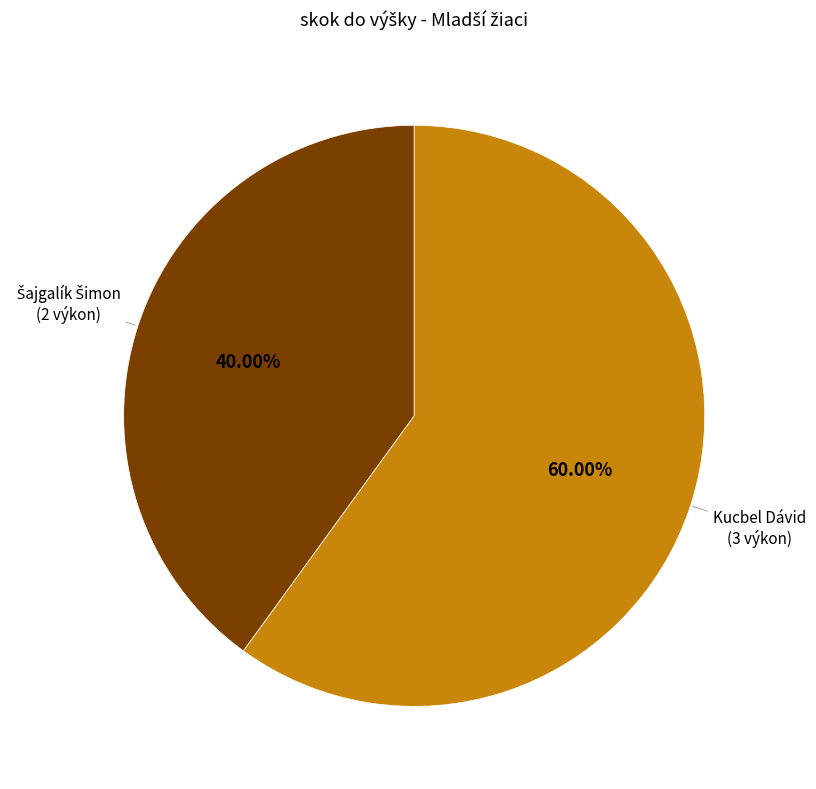

Is there any slice that represents more than half of the pie?

Yes